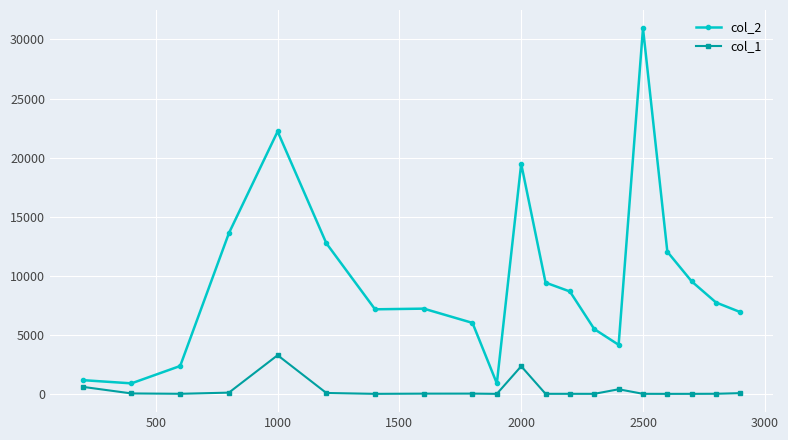

Which series has the largest total across all categories?

col_2